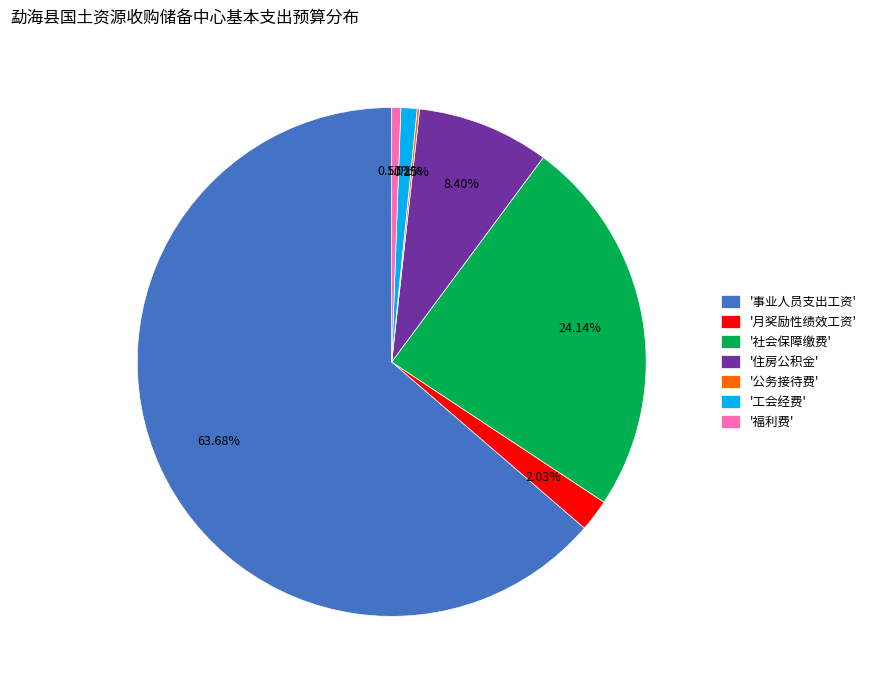

Which has a higher value, '社会保障缴费' or '工会经费'?

'社会保障缴费'